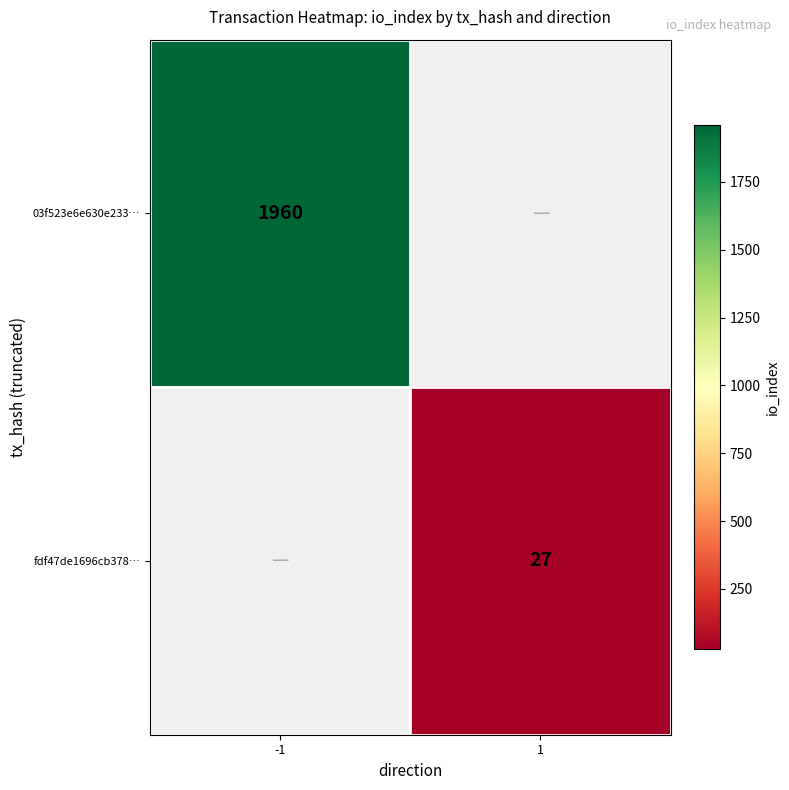

The 03f523e6e630e233… series shows 421.3 at -1. True or false?

False